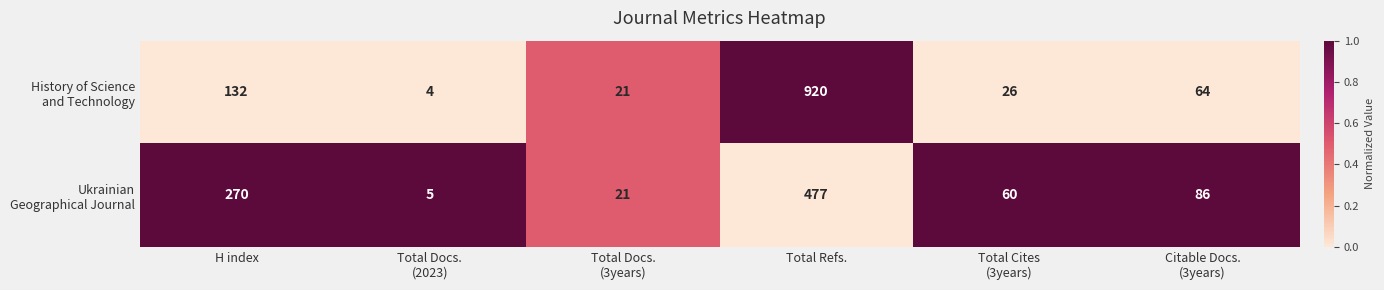

What is the total value across all series at H index?

402